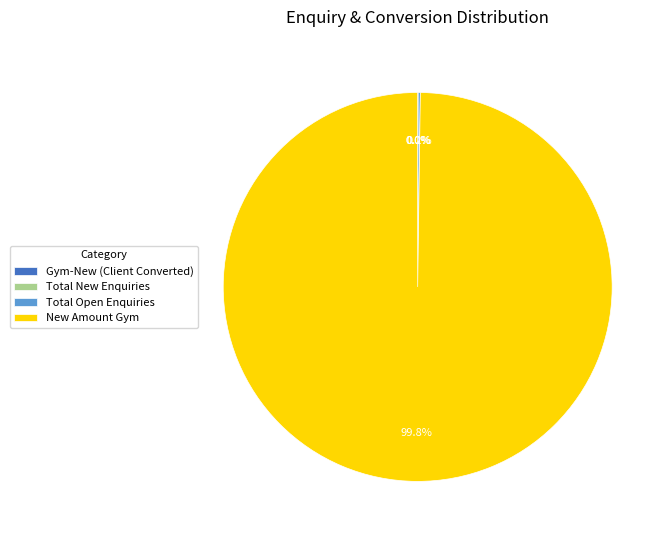

Which category has the biggest portion of the pie?

New Amount Gym